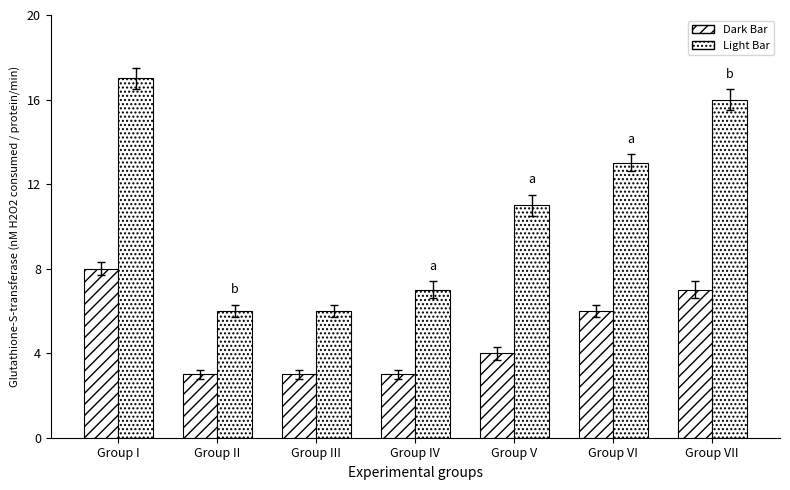

What is the difference between the second highest and minimum values in the Light Bar series?

10